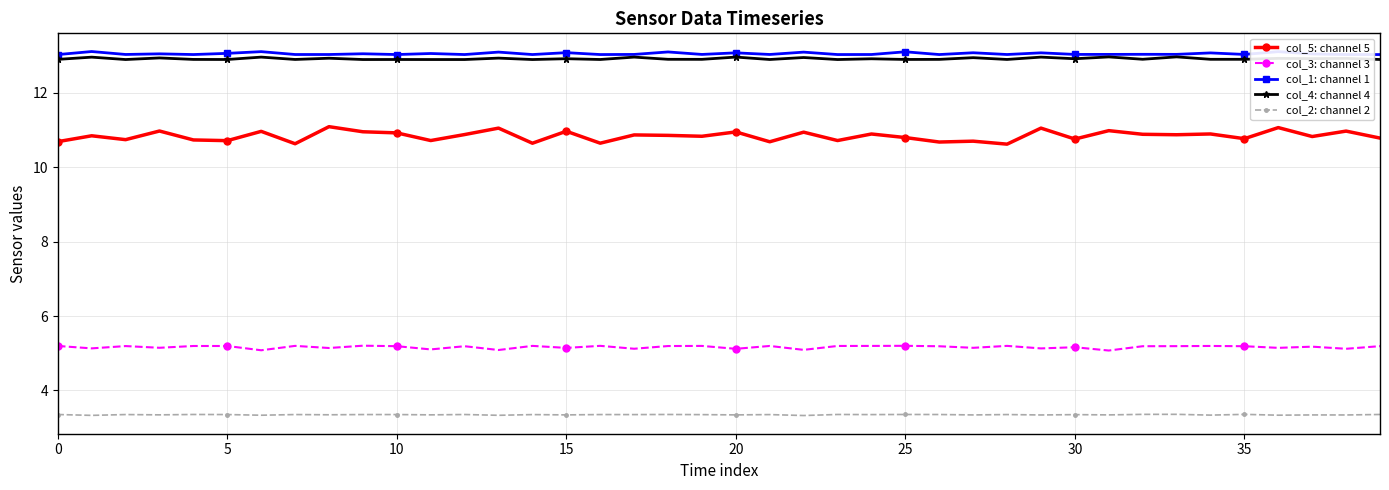

True or false: col_3: channel 3 and col_4: channel 4 intersect in this chart.

False